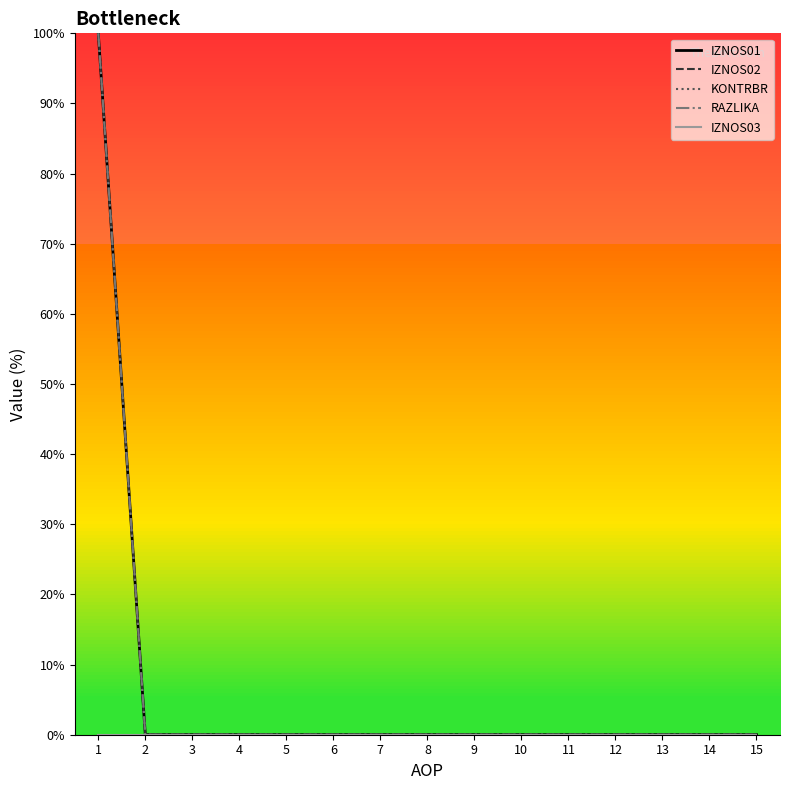

At which category is the sum across all series the highest?

1